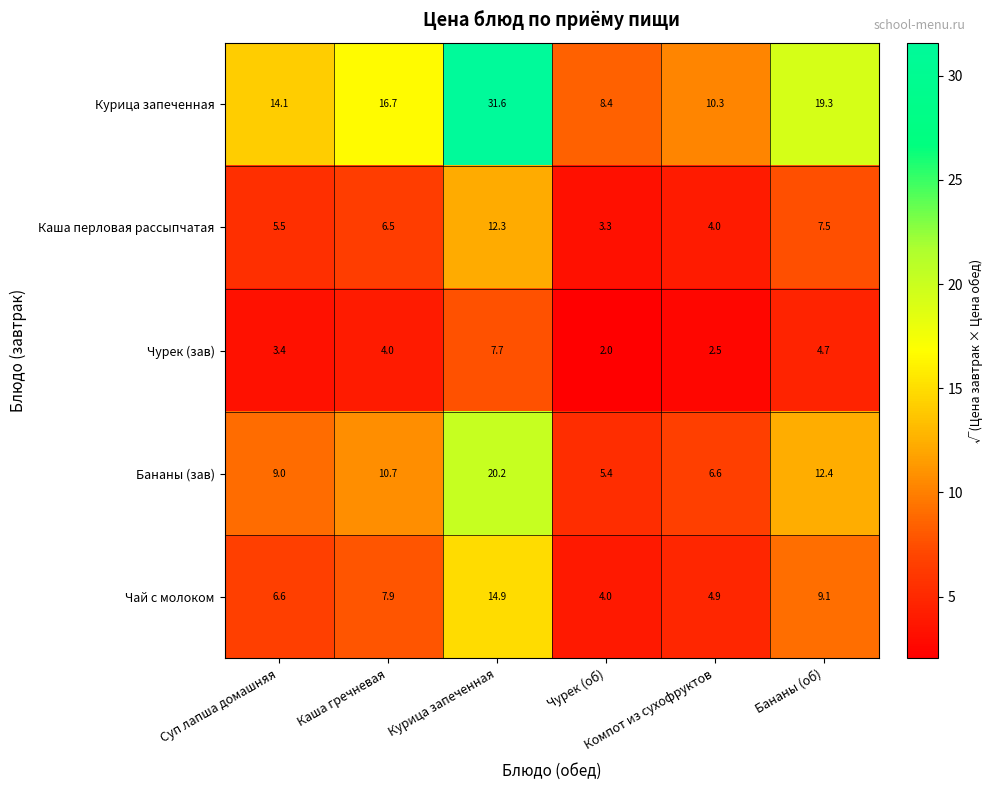

What is the smallest value displayed?

2.0